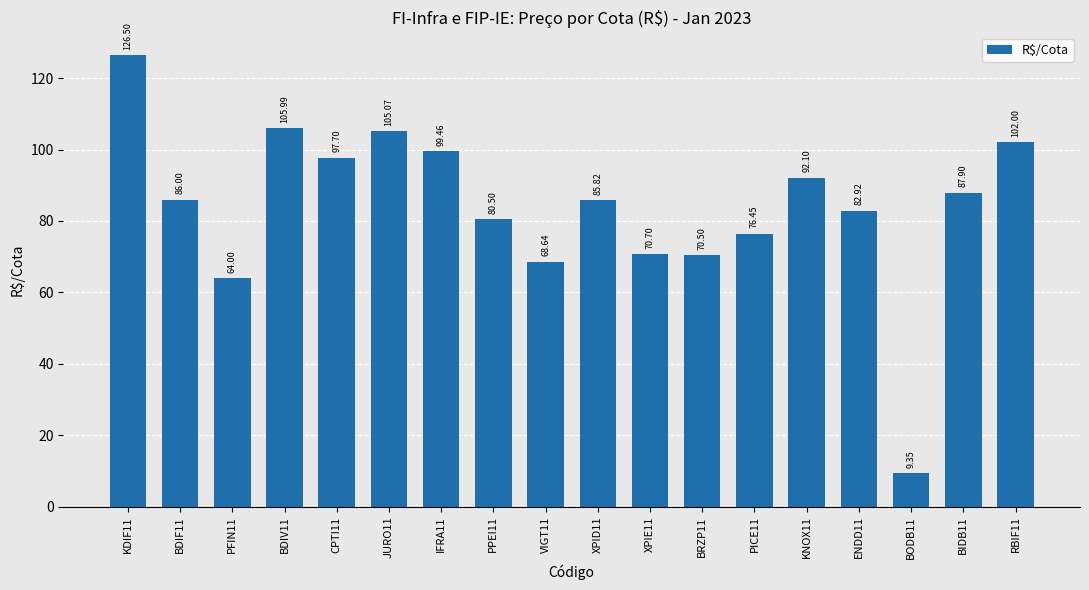

How many bars are there in total?

18